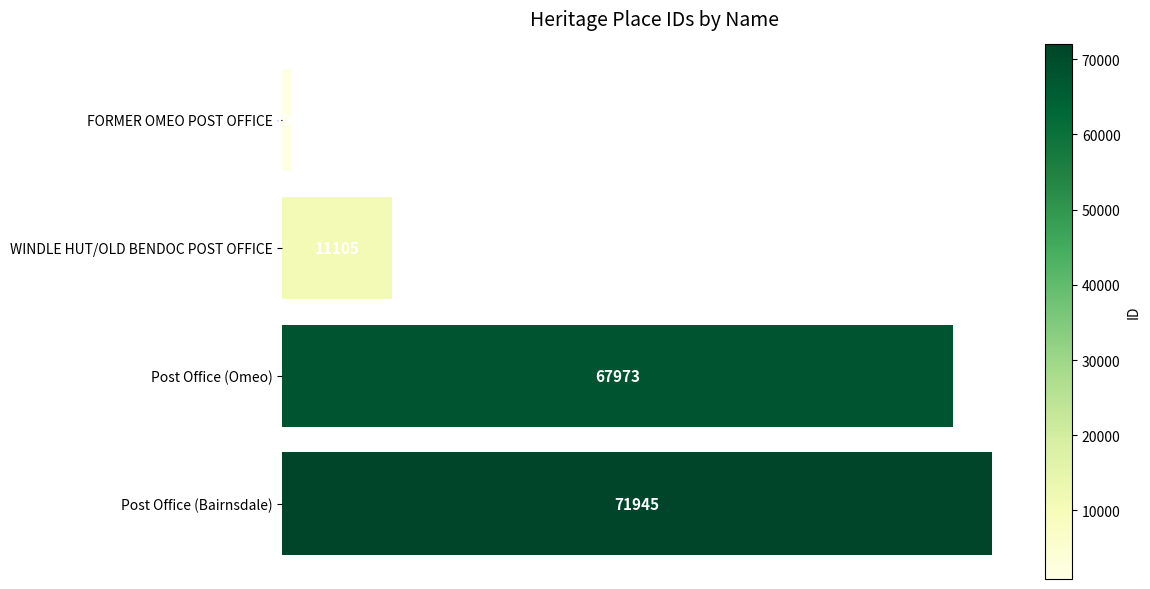

What is the difference between the values at FORMER OMEO POST OFFICE and WINDLE HUT/OLD BENDOC POST OFFICE?

10212